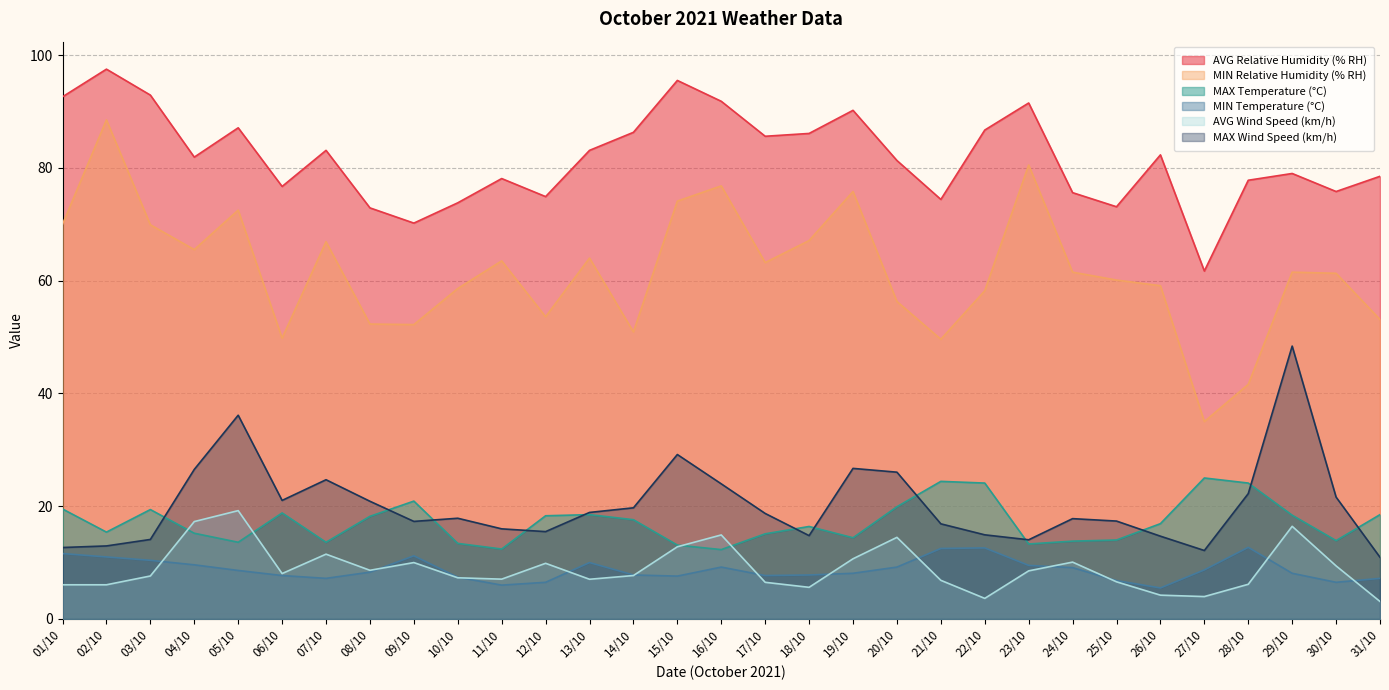

True or false: MIN Relative Humidity (% RH) and MAX Wind Speed (km/h) intersect in this chart.

False